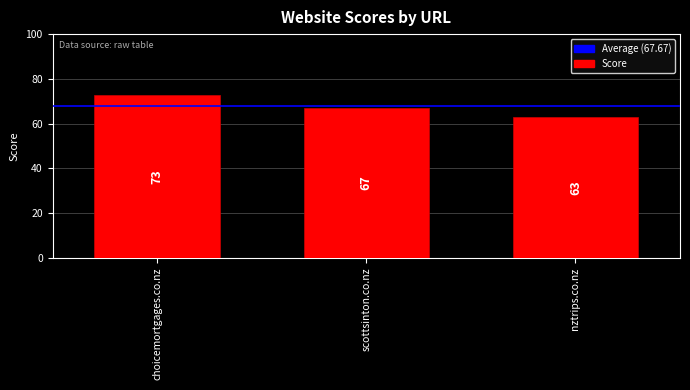

Does the chart contain any negative values?

No